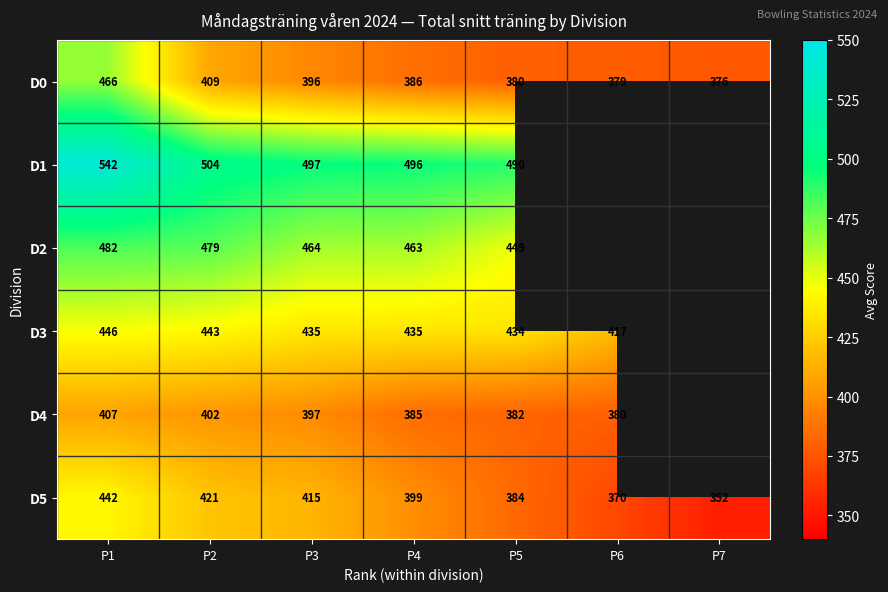

At which category does the chart reach its minimum across all series?

P7